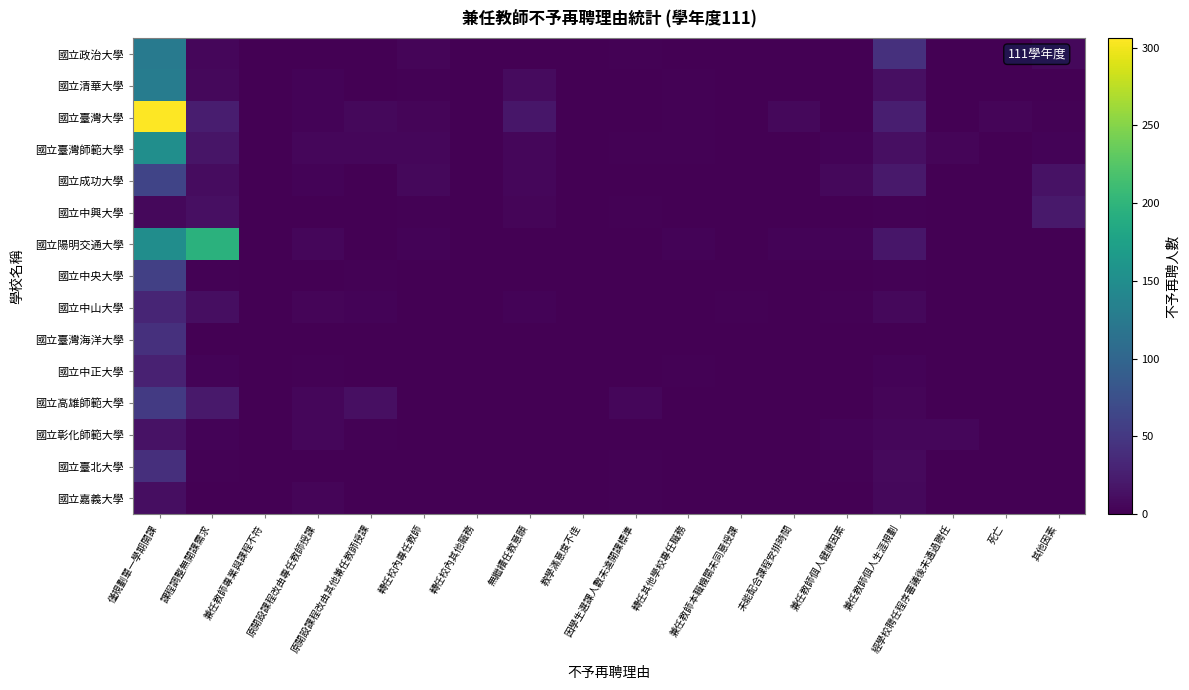

What is the total value across all series at 轉任其他學校專任職務?

17